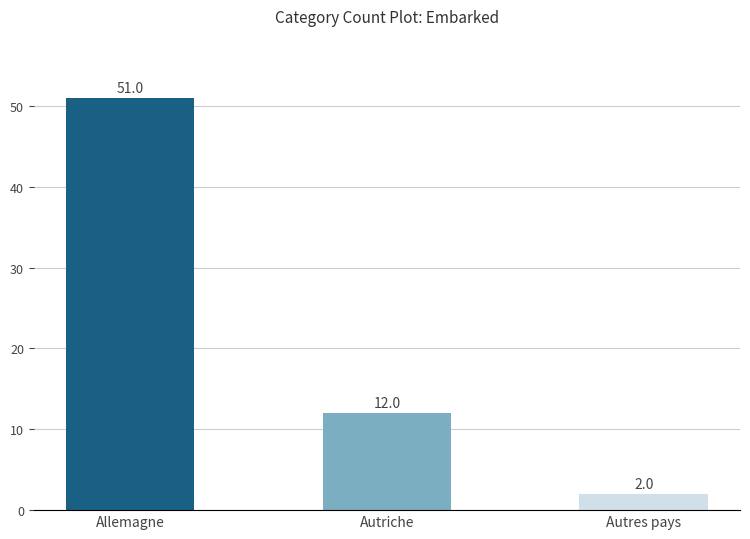

Count the values in the range 2 to 51.

3